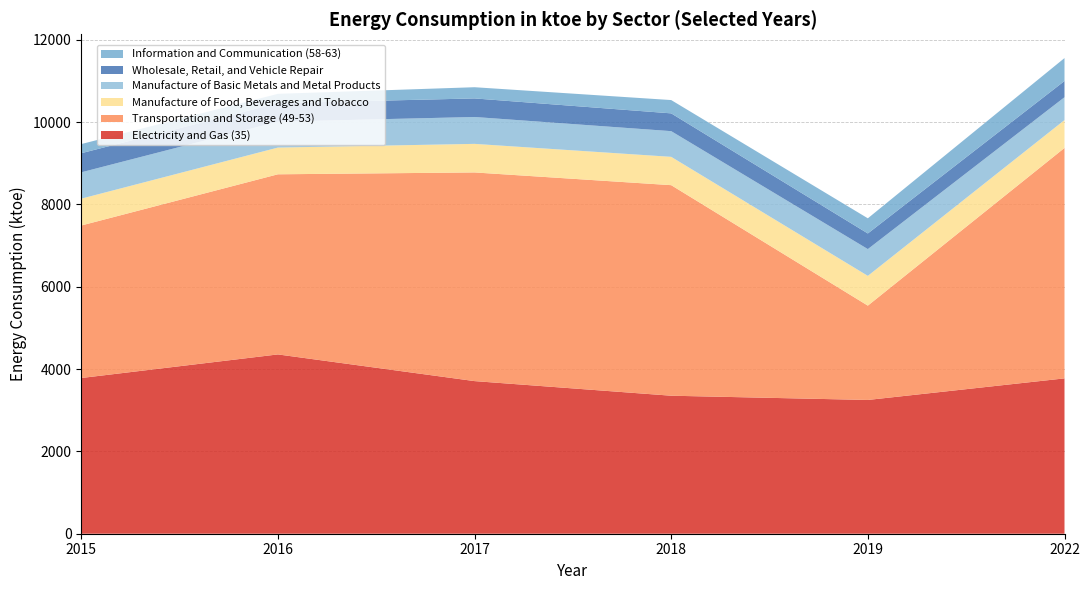

Reading left to right, extract all data points from this chart.

Electricity and Gas (35): 3782	4355	3707	3352	3249	3773
Transportation and Storage (49-53): 3704	4375	5068	5114	2291	5597
Manufacture of Food, Beverages and Tobacco: 652	649	694	688	723	677
Manufacture of Basic Metals and Metal Products: 640	630	653	624	650	555
Wholesale, Retail, and Vehicle Repair: 464	449	451	432	380	394
Information and Communication (58-63): 222	226	272	323	368	557